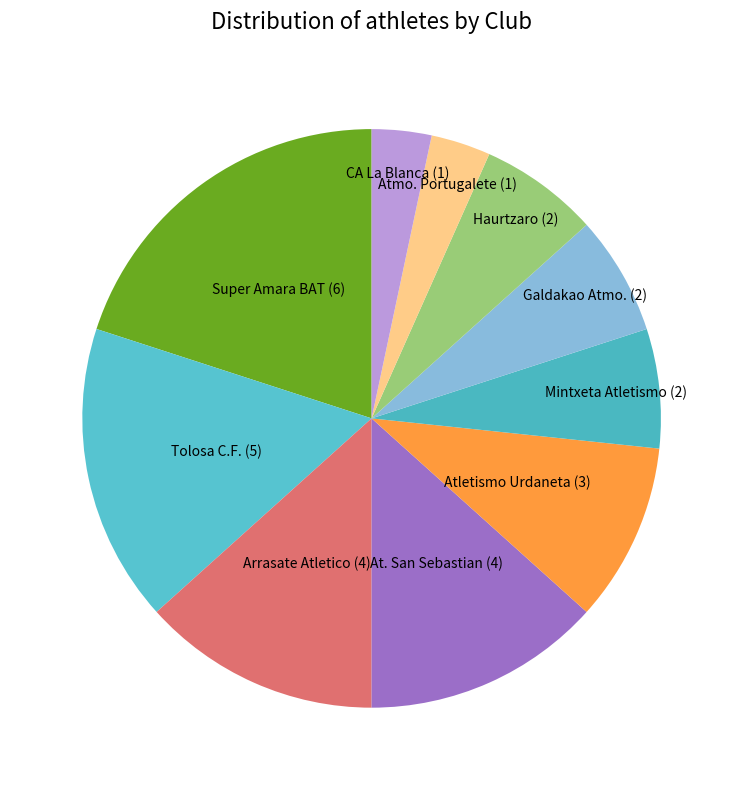

Approximately how many times larger is the value at Arrasate Atletico compared to Tolosa C.F.?

0.8